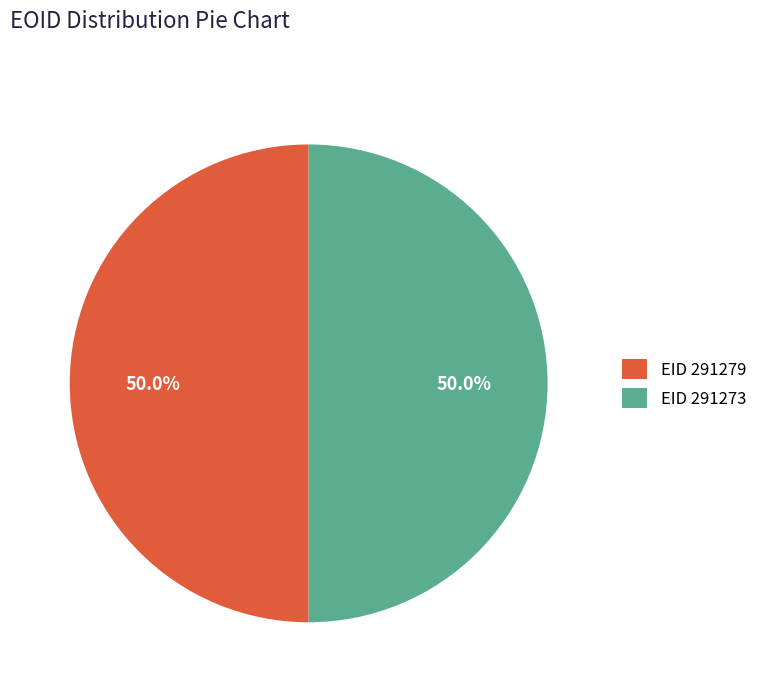

What is the ratio of the value at EID 291279 to the value at EID 291273?

1.0